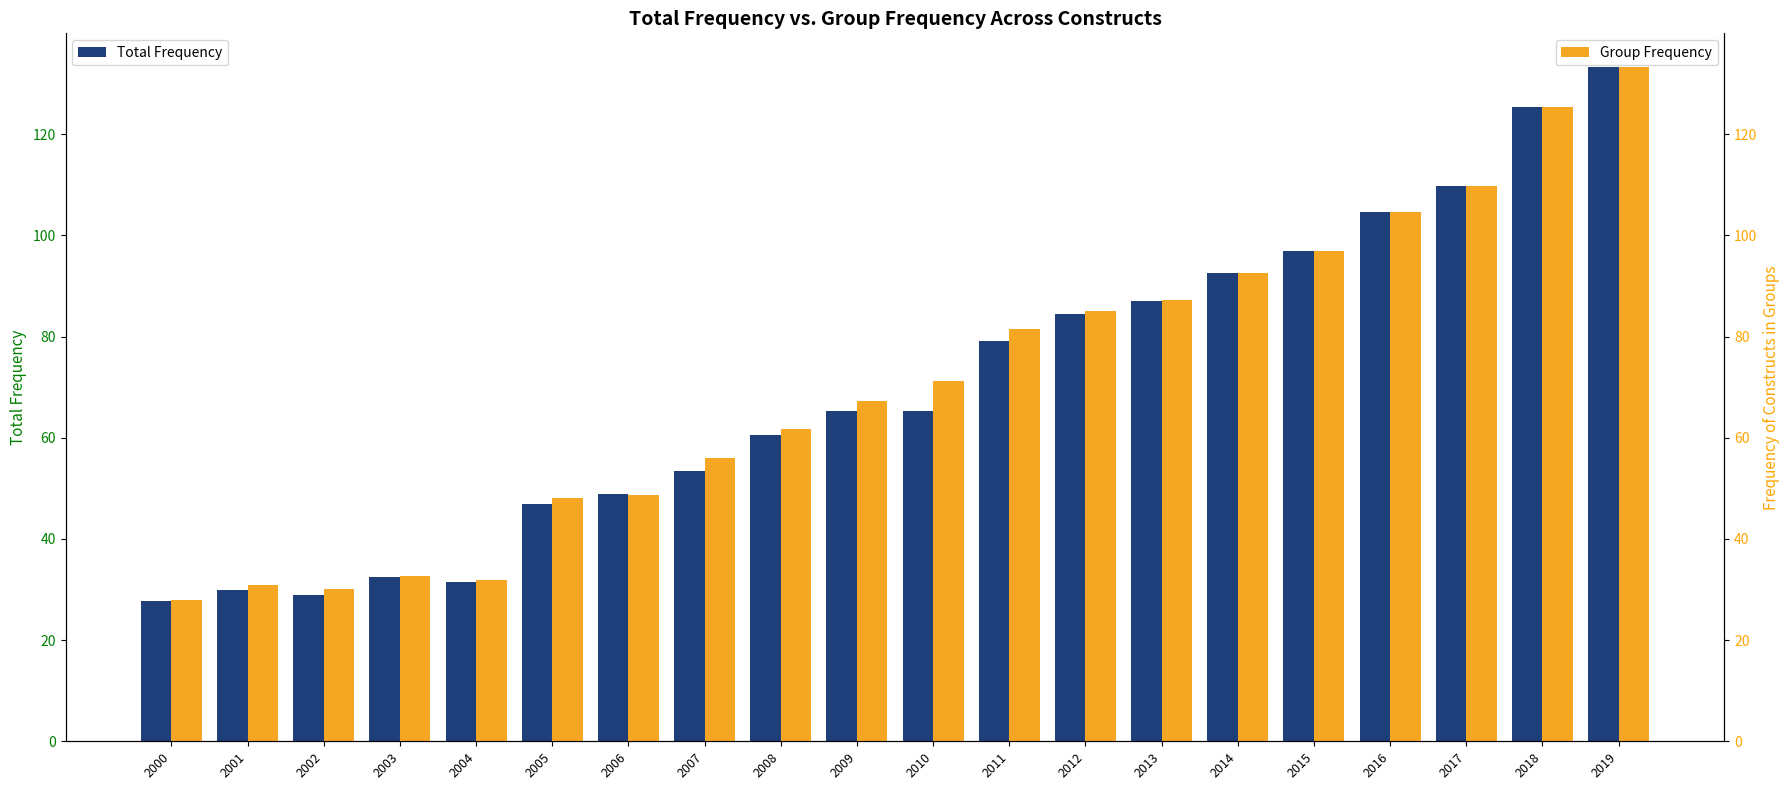

What is the difference between the maximum and minimum values in the Total Frequency series?

105.6